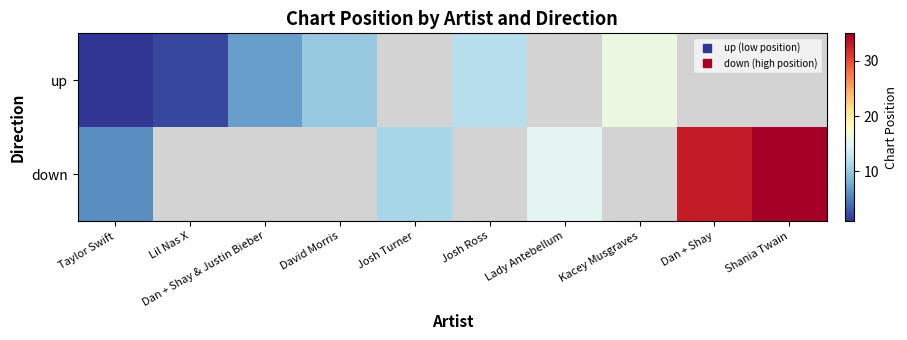

What is the highest value of the up series?

16.0